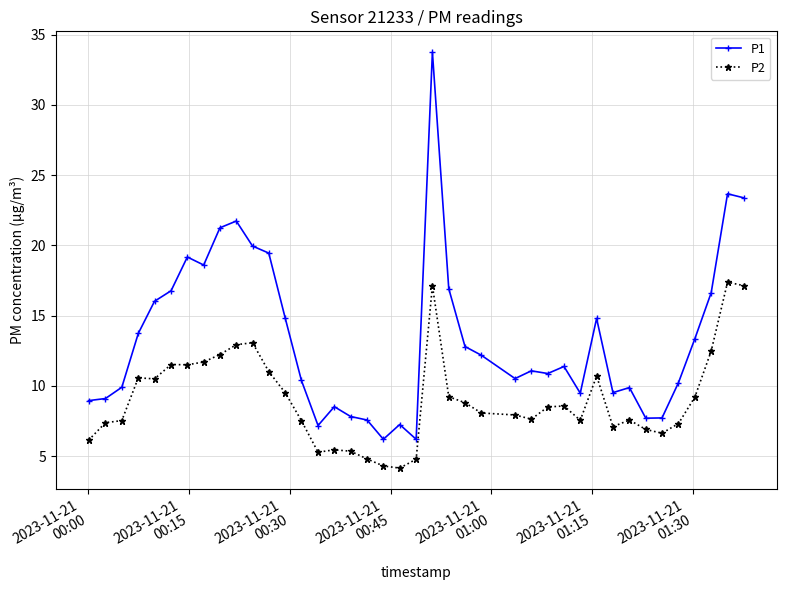

What is the average value of the P2 series?

9.1